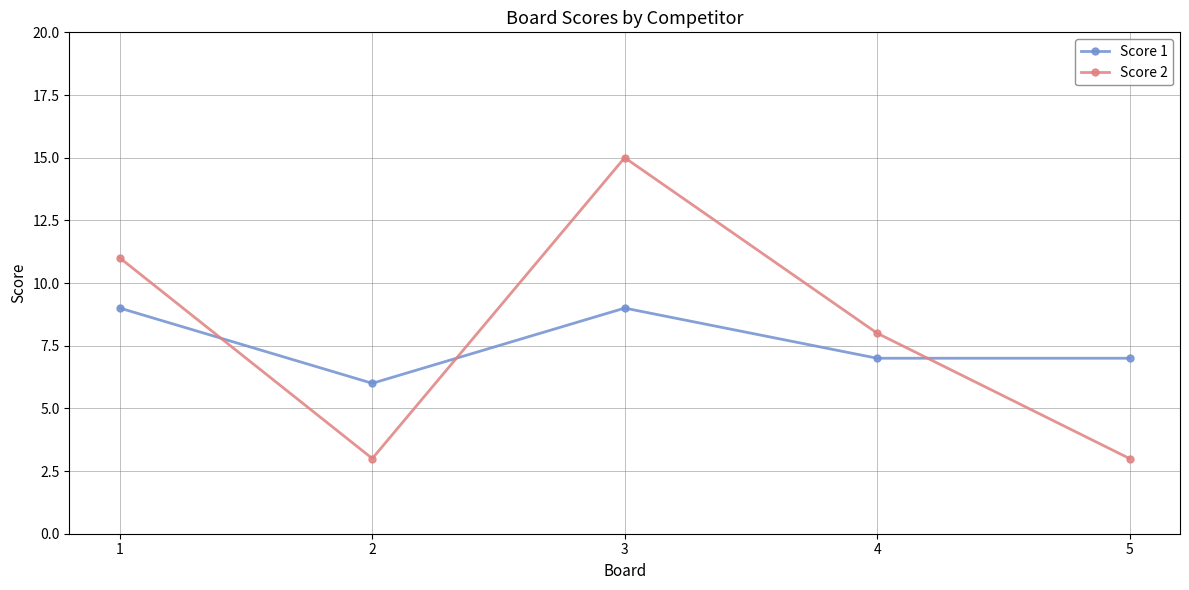

How many intersections are there between Score 2 and Score 1?

3